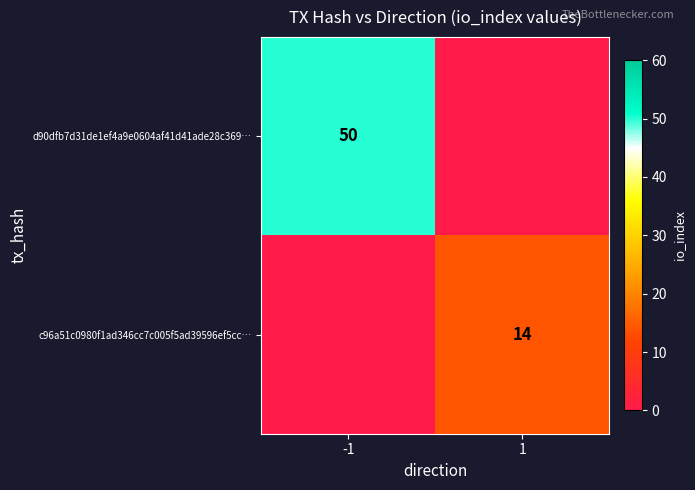

The value of c96a51c0980f1ad346cc7c005f5ad39596ef5cc… at 1 is 20. True or false?

False